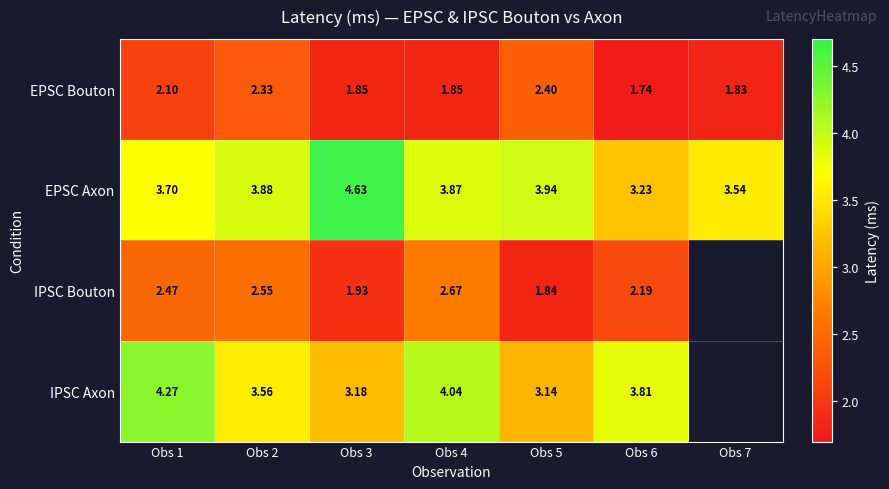

Between Obs 2 and Obs 3, which series saw the biggest shift?

EPSC Axon